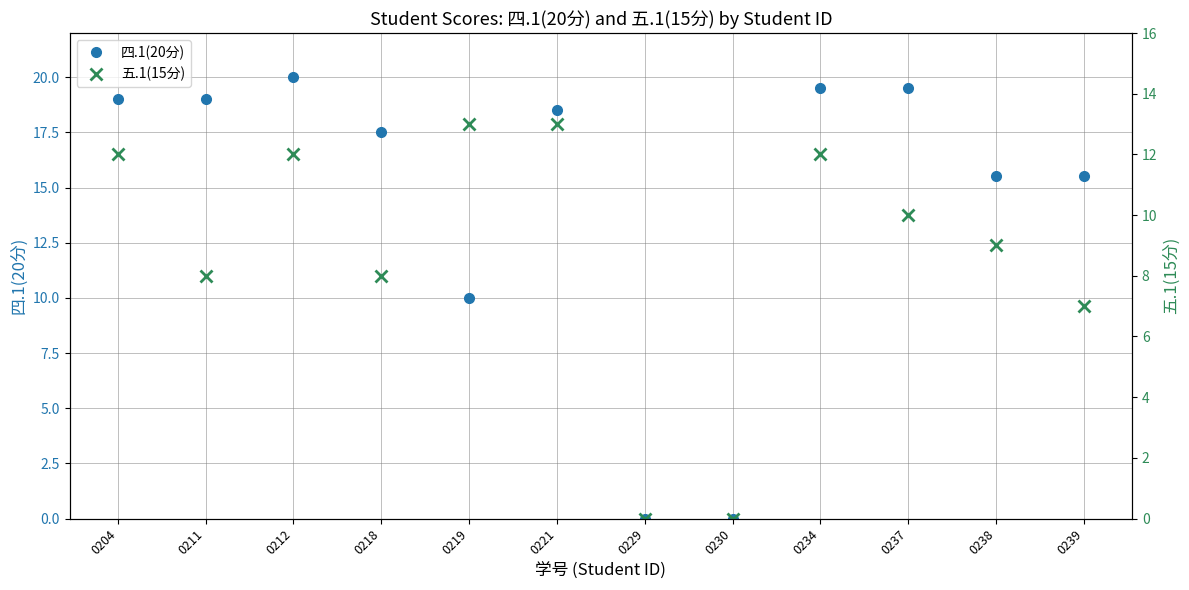

Rank the categories by 四.1(20分) value from lowest to highest.

0229, 0230, 0219, 0238, 0239, 0218, 0221, 0204, 0211, 0234, 0237, 0212